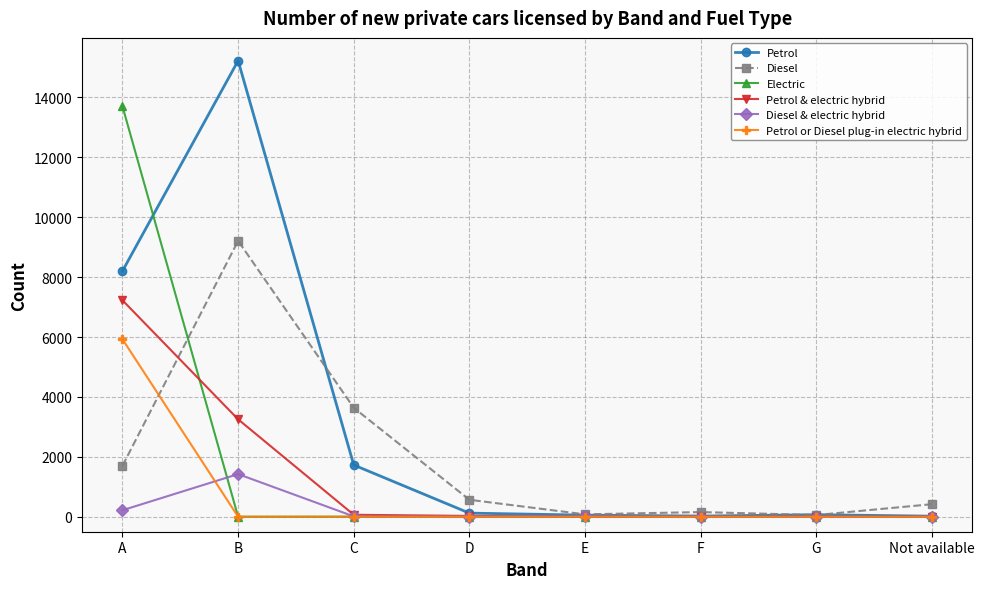

Which series has the widest spread of values?

Petrol